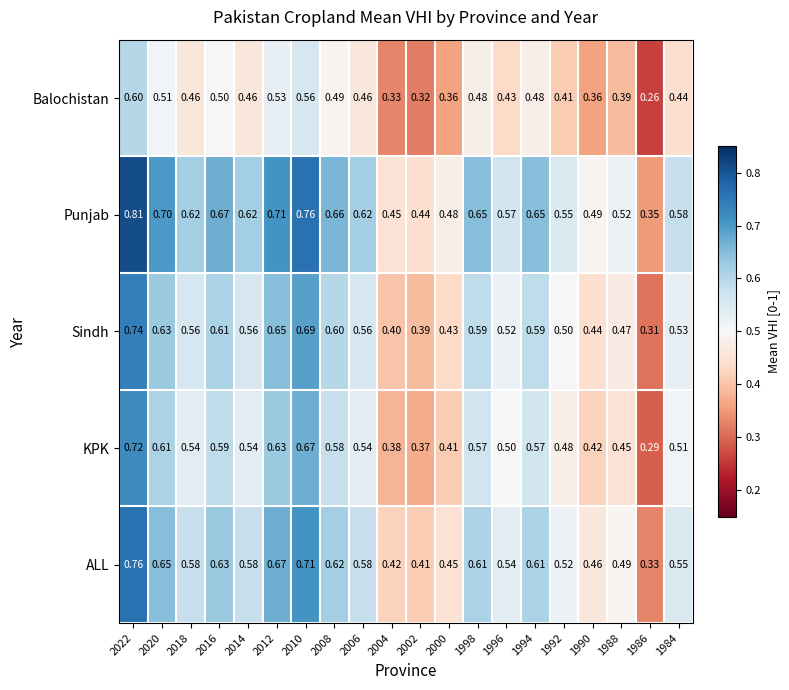

Rank the series at 1996 from lowest to highest value.

Balochistan, KPK, Sindh, ALL, Punjab